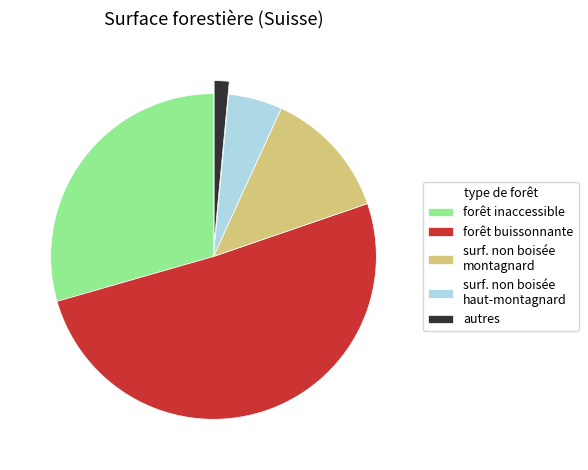

Does any single category account for the majority?

Yes